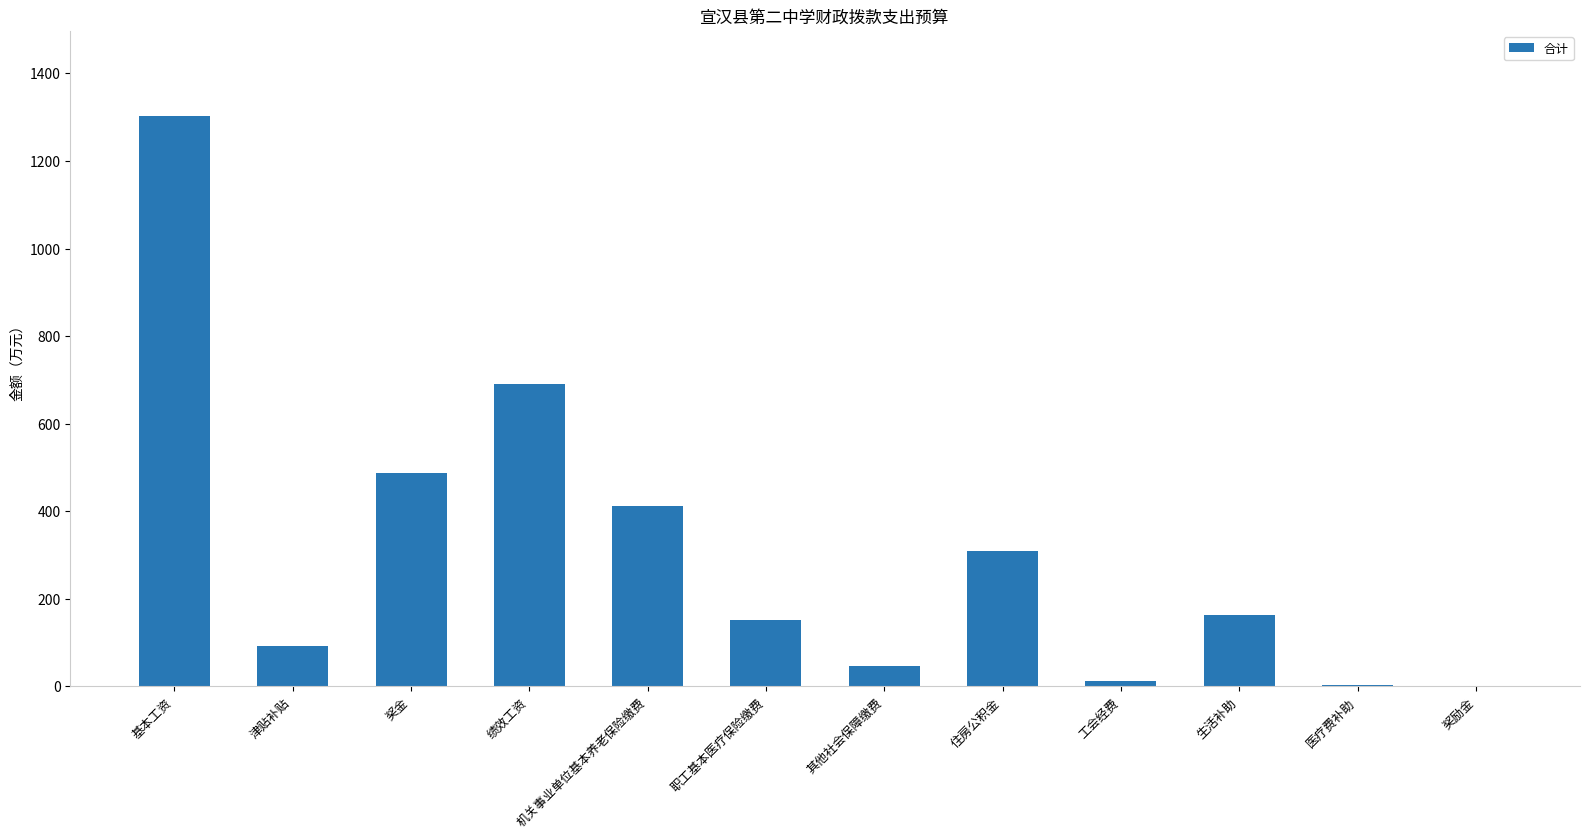

What is the change in value from 津贴补贴 to 住房公积金?

+215.7